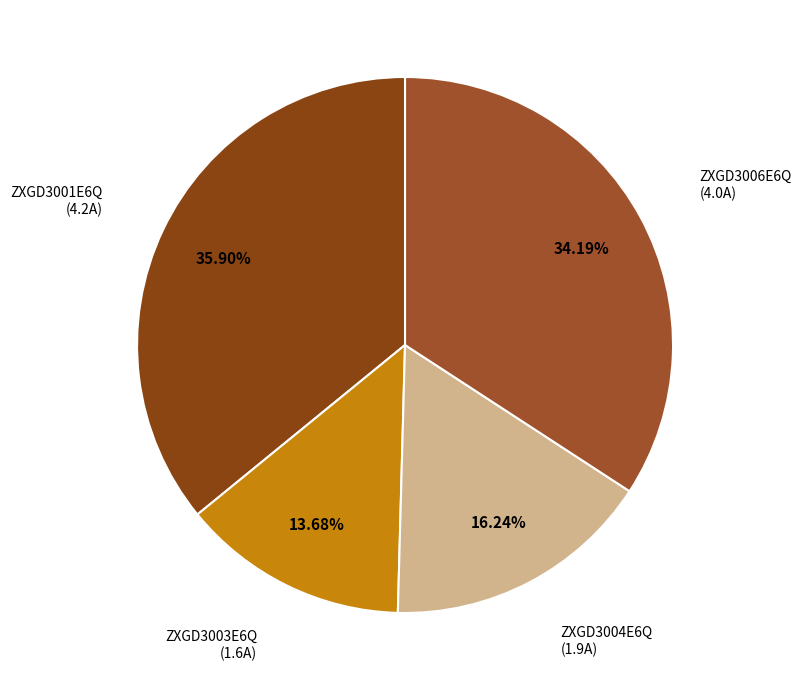

The ZXGD3001E6Q slice represents 28% of the pie. True or false?

False